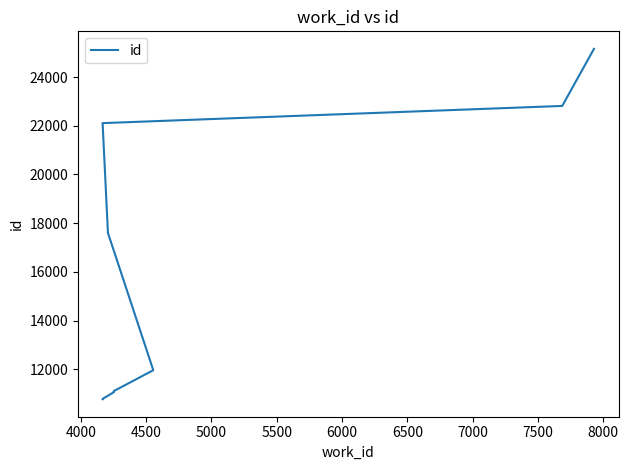

What is the maximum value shown in the chart?

25155